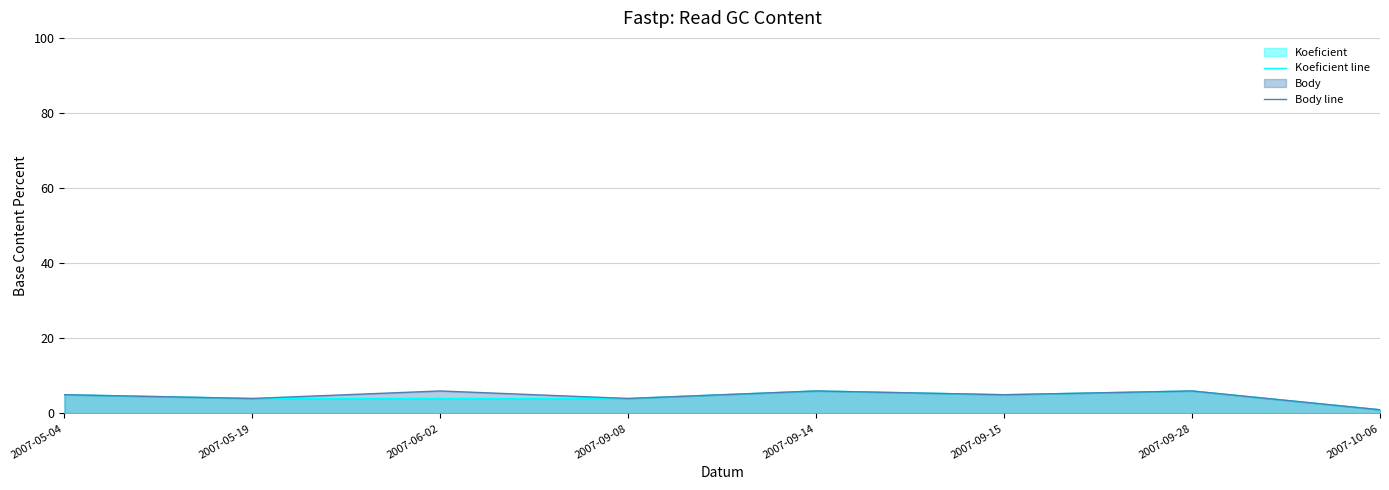

What value does the Koeficient line series have at 2007-09-08?

4